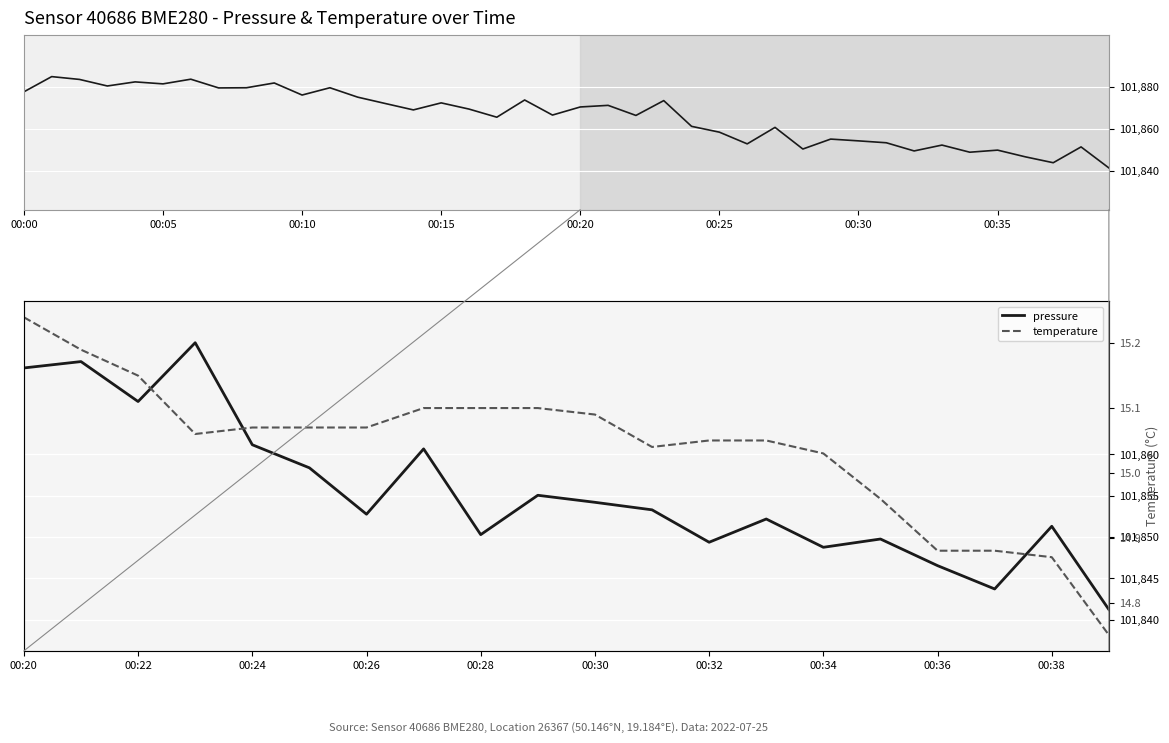

At how many categories does at least one series exceed 47?

20